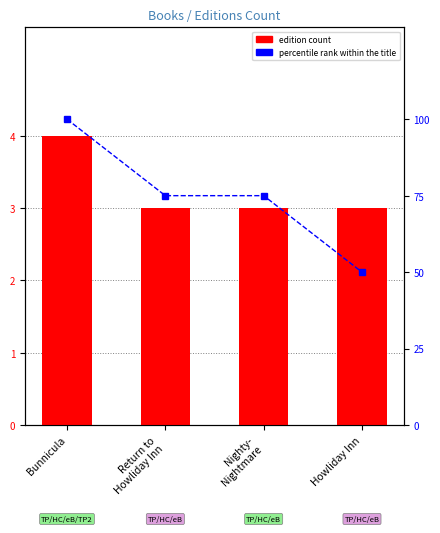

How many values in the edition count series exceed 3?

1